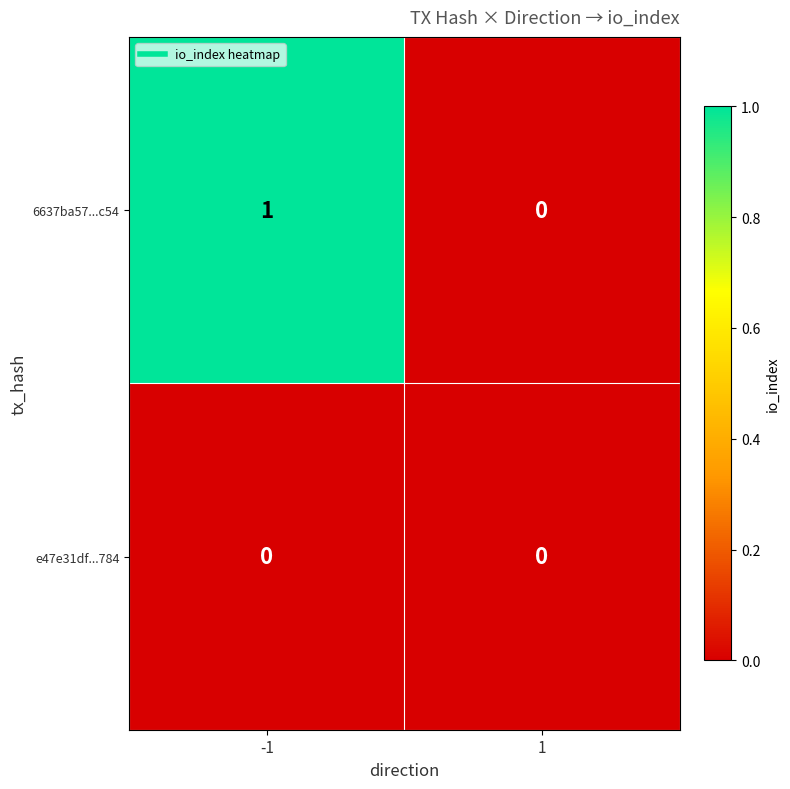

Which series has the largest total across all categories?

6637ba57...c54